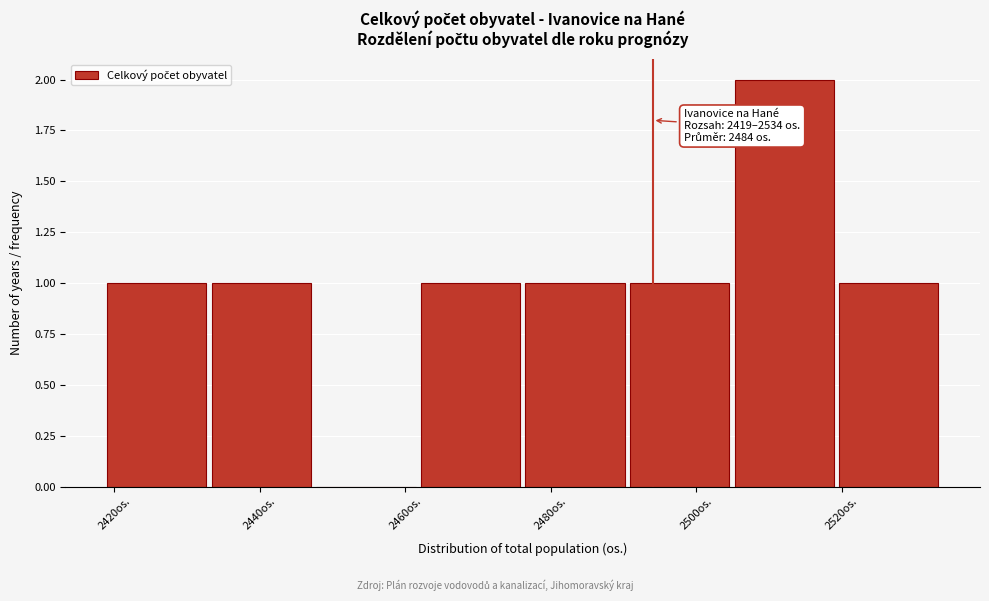

Over which range of the x-axis is the bar tallest?

2506 to 2520